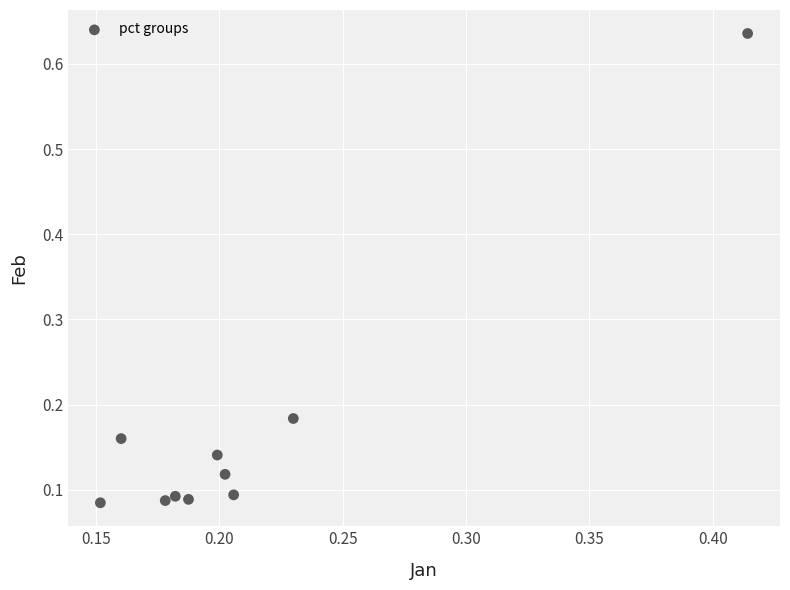

What is the range of X values (max minus min)?

0.3